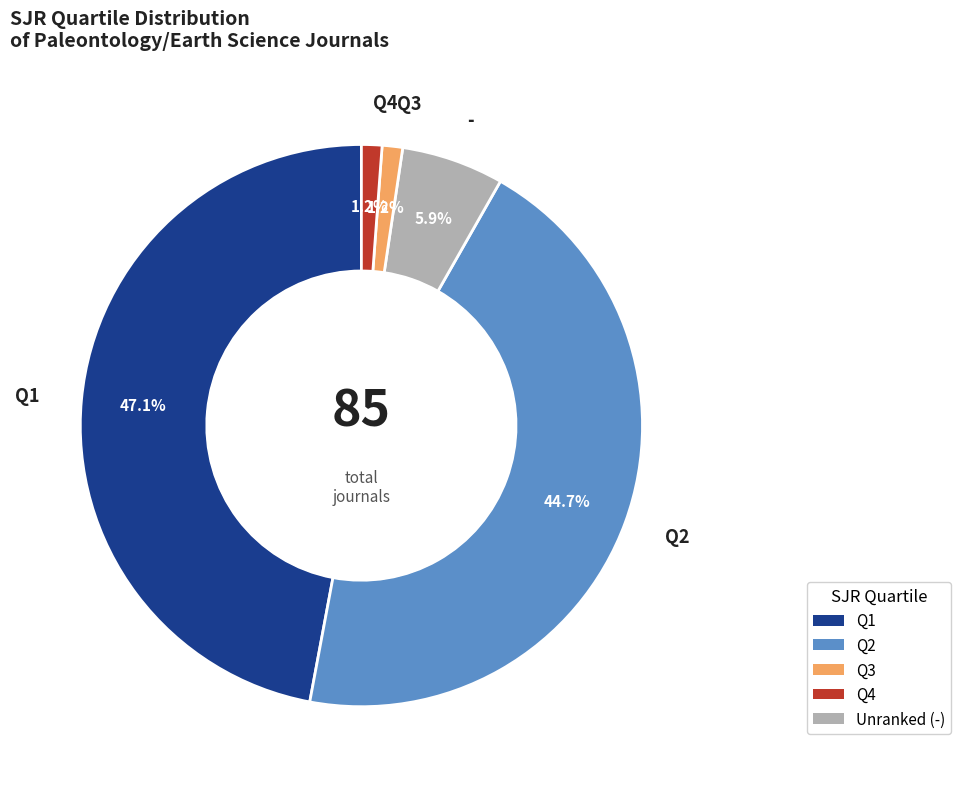

Is there a majority slice in this chart?

No